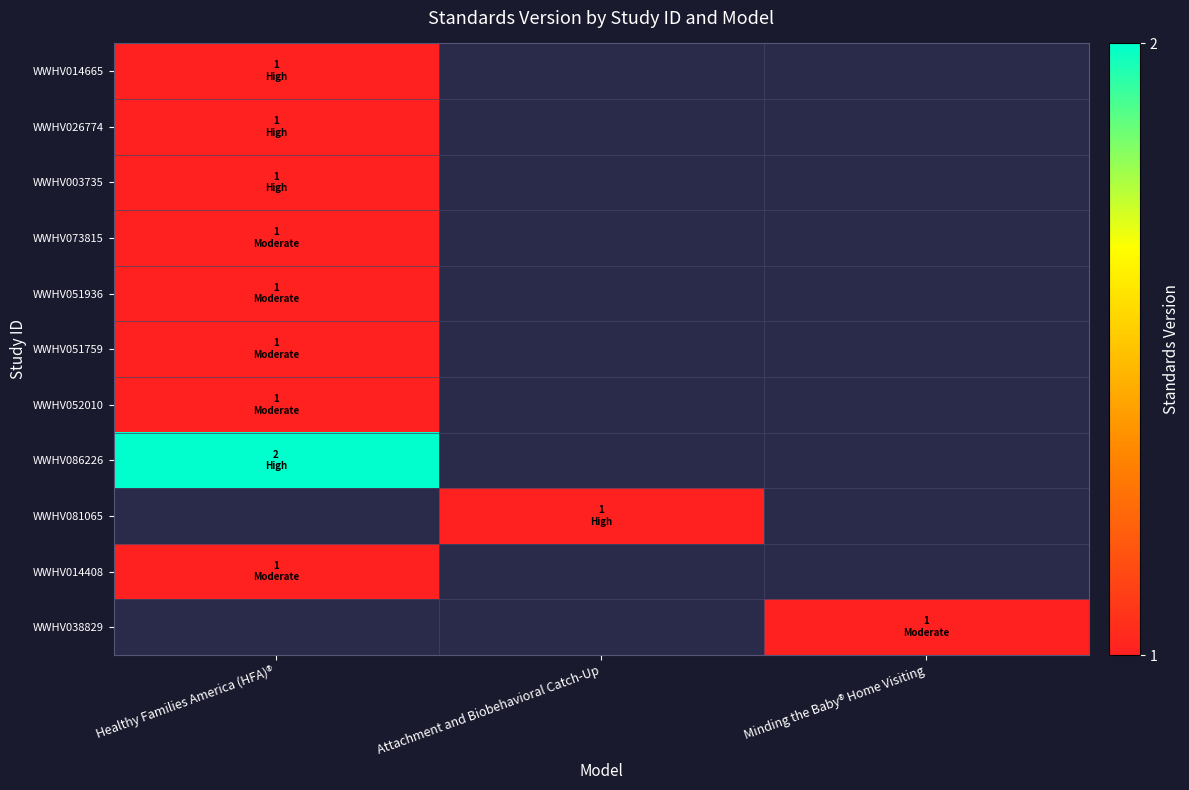

What is the lowest value of the WWHV051759 series?

1.0